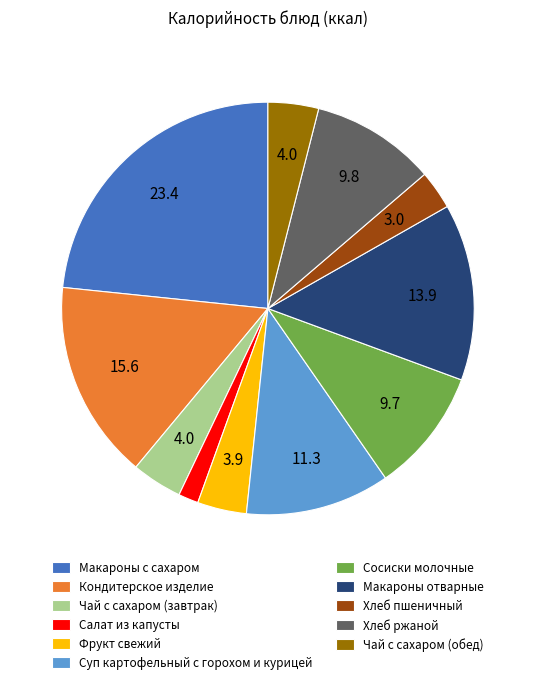

What is the largest slice in the pie chart?

Макароны с сахаром